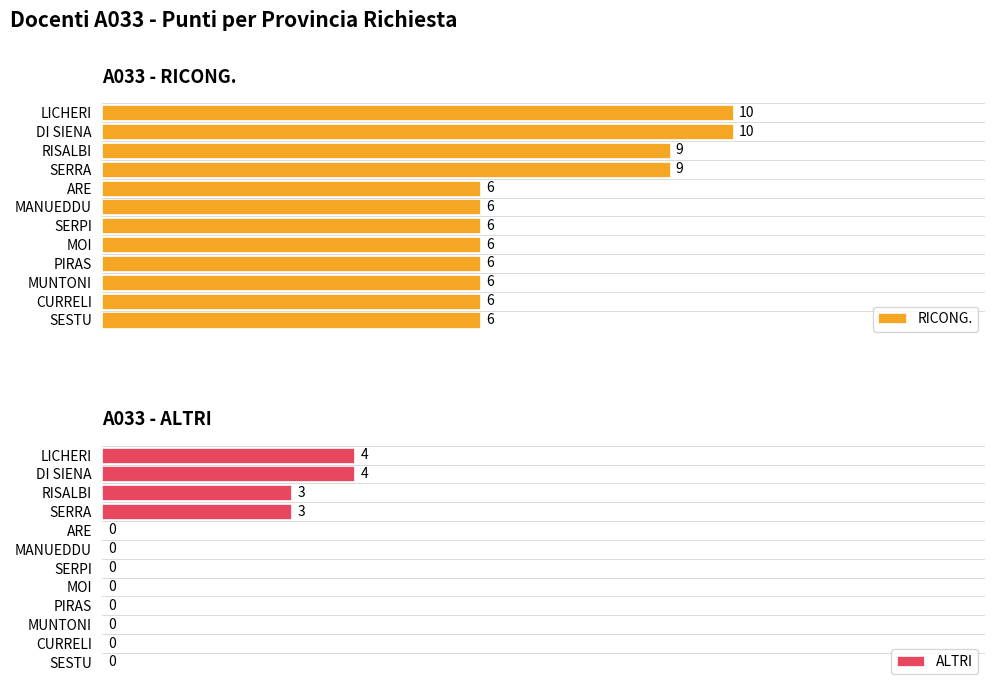

The ALTRI series shows 0 at MUNTONI. True or false?

True